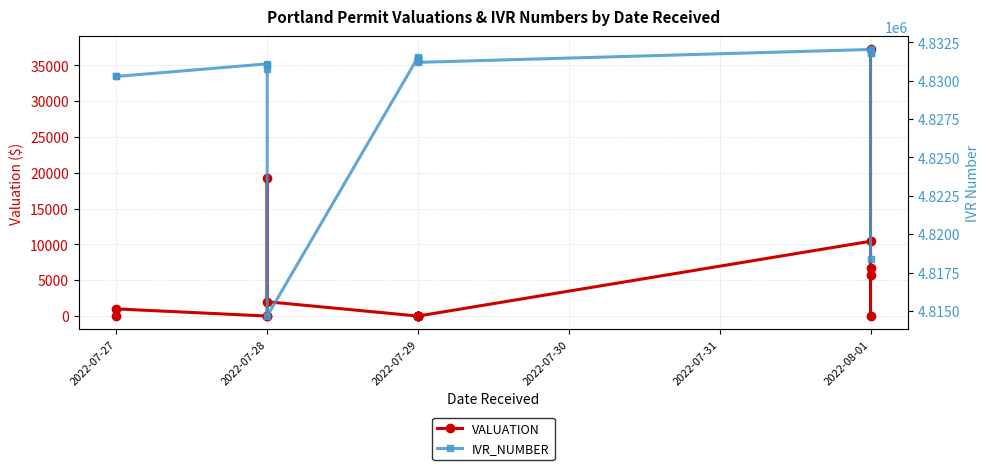

Between 2022-07-29 and 2022-08-01, which series saw the biggest shift?

VALUATION